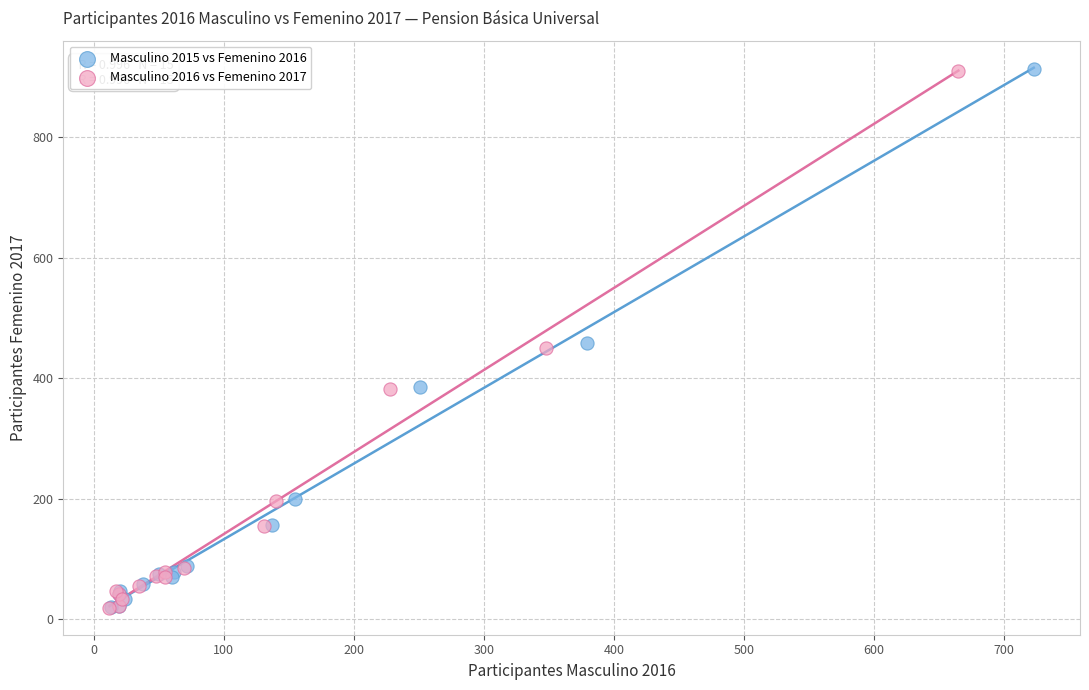

Which series has the widest spread of Y values?

Masculino 2015 vs Femenino 2016